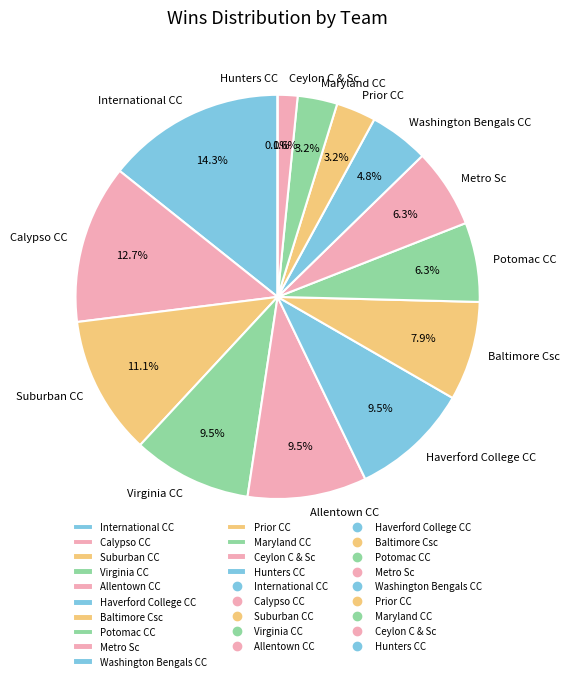

What percentage is the Baltimore Csc slice, to the nearest percent?

8%